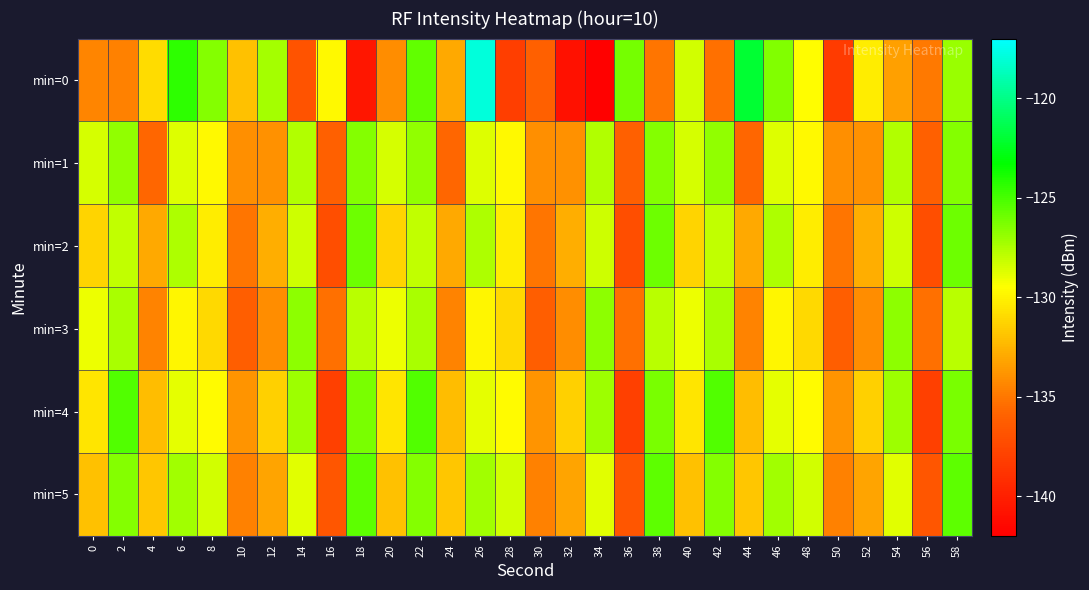

Which series has the widest spread of values?

min=0